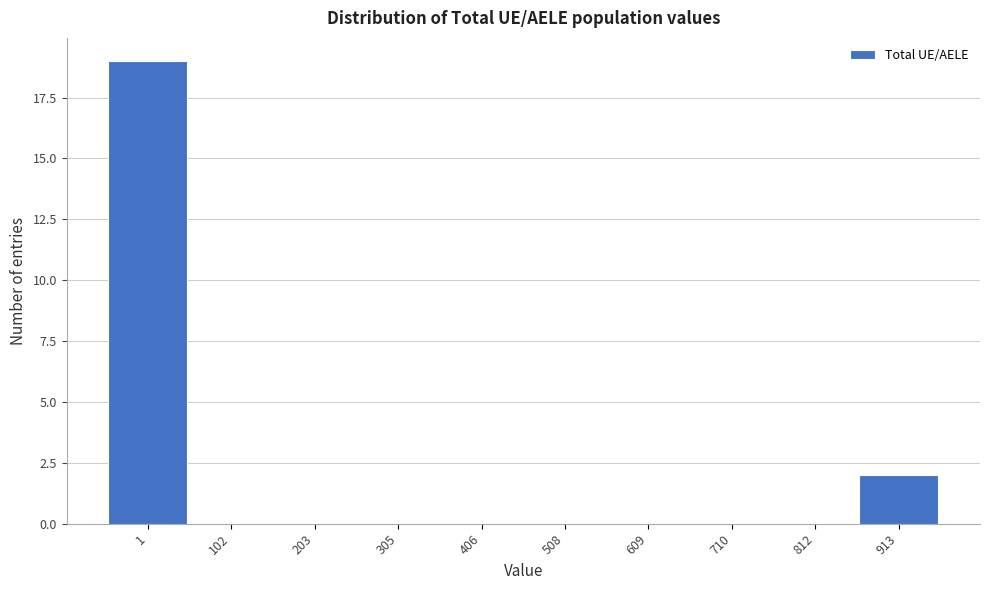

Reading left to right, extract all data points from this chart.

1=19	102=0	203=0	305=0	406=0	508=0	609=0	710=0	812=0	913=2